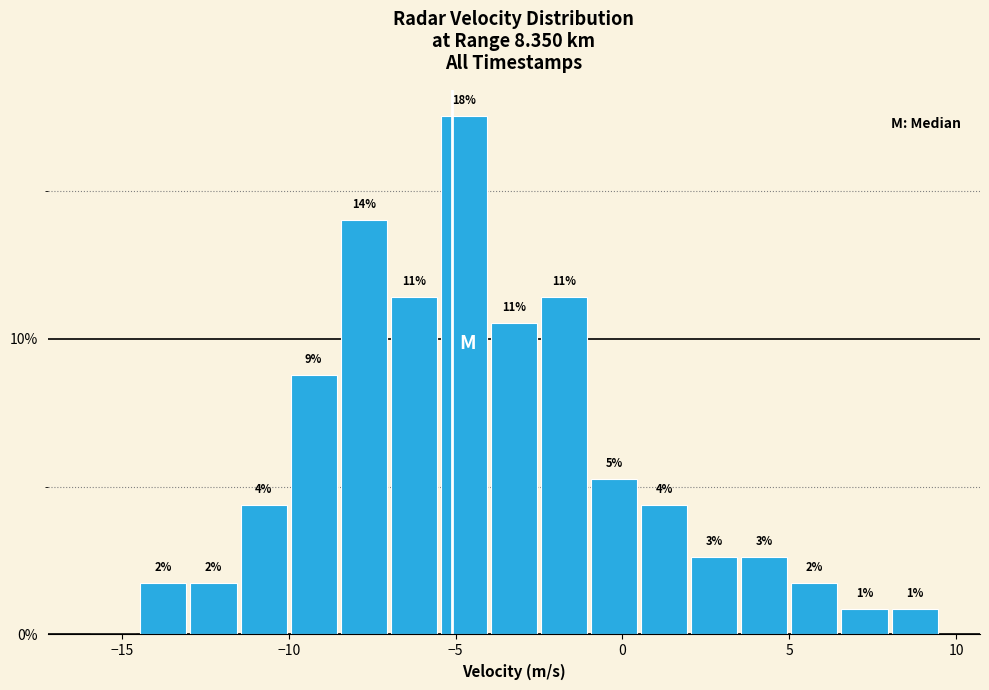

Around what value on the x-axis is the tallest bar? Give the approximate position of its centre, as read against the axis.

-4.5